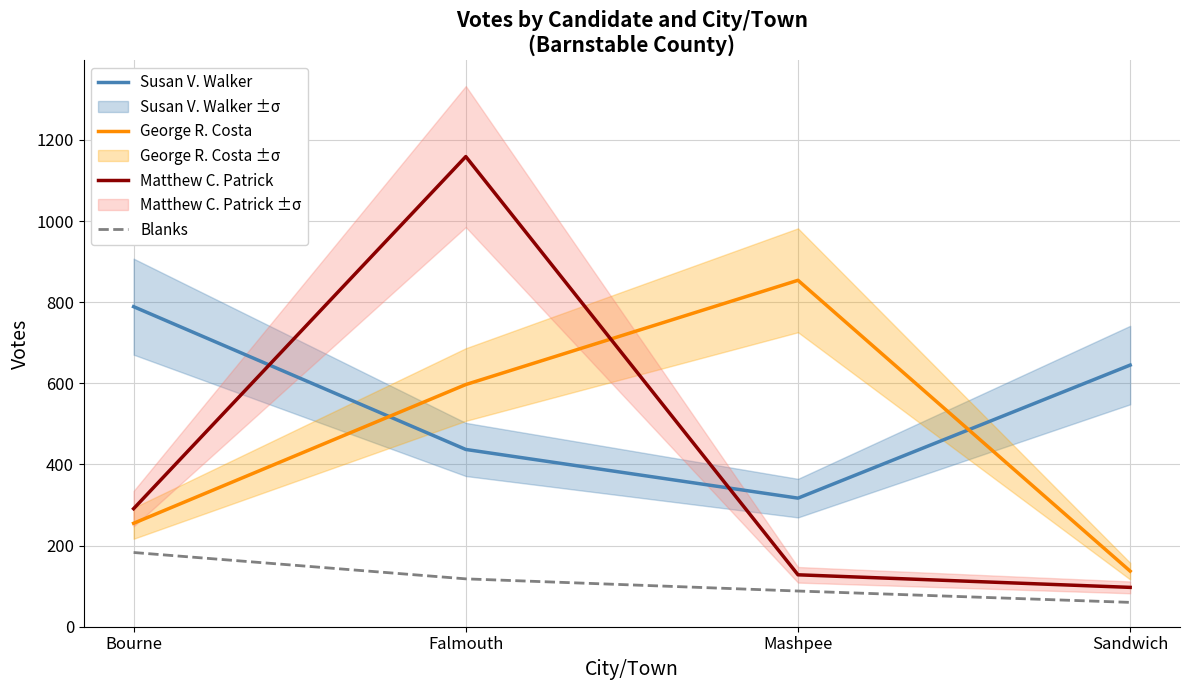

At which category is the sum across all series the highest?

Falmouth